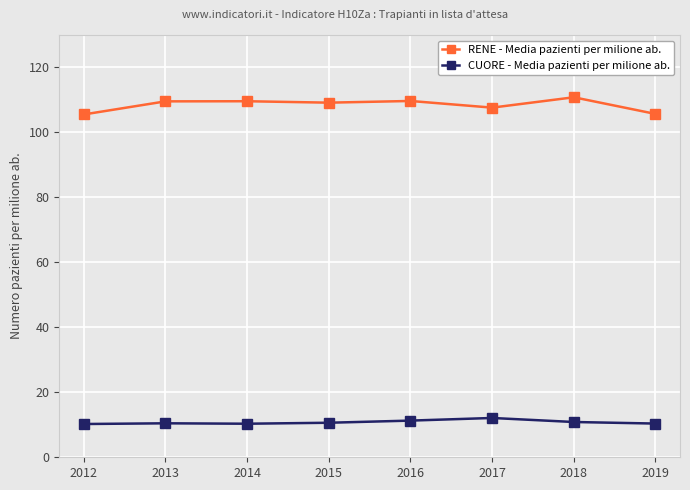

True or false: CUORE - Media pazienti per milione ab. has more than 1 points higher than both neighbors.

True